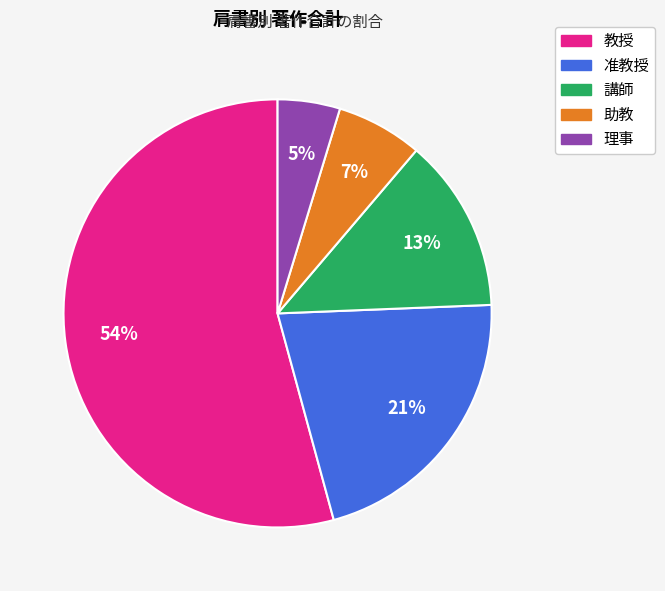

Is there a majority slice in this chart?

Yes